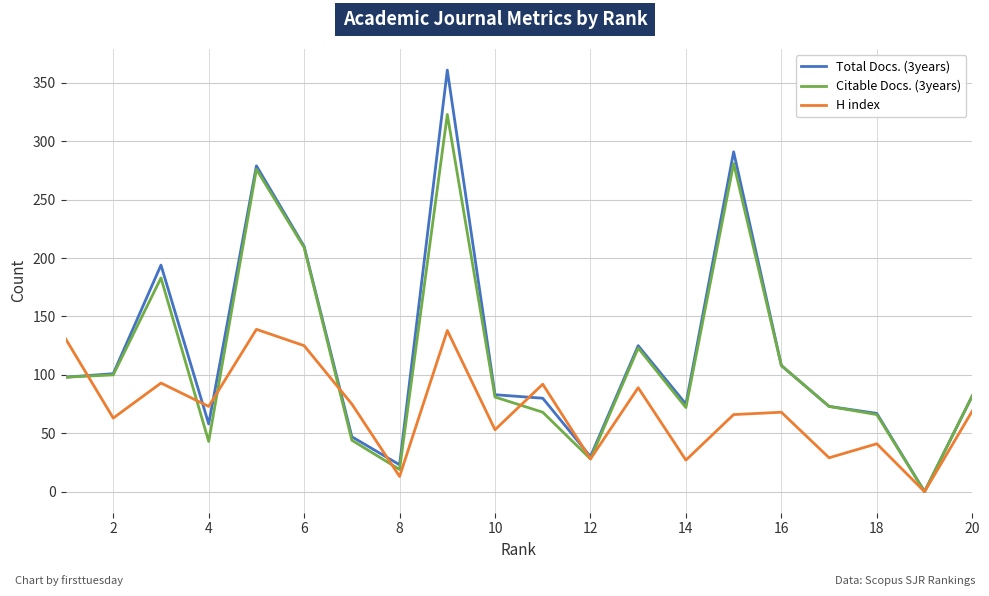

Rank the series by their maximum value, from highest to lowest.

Total Docs. (3years), Citable Docs. (3years), H index